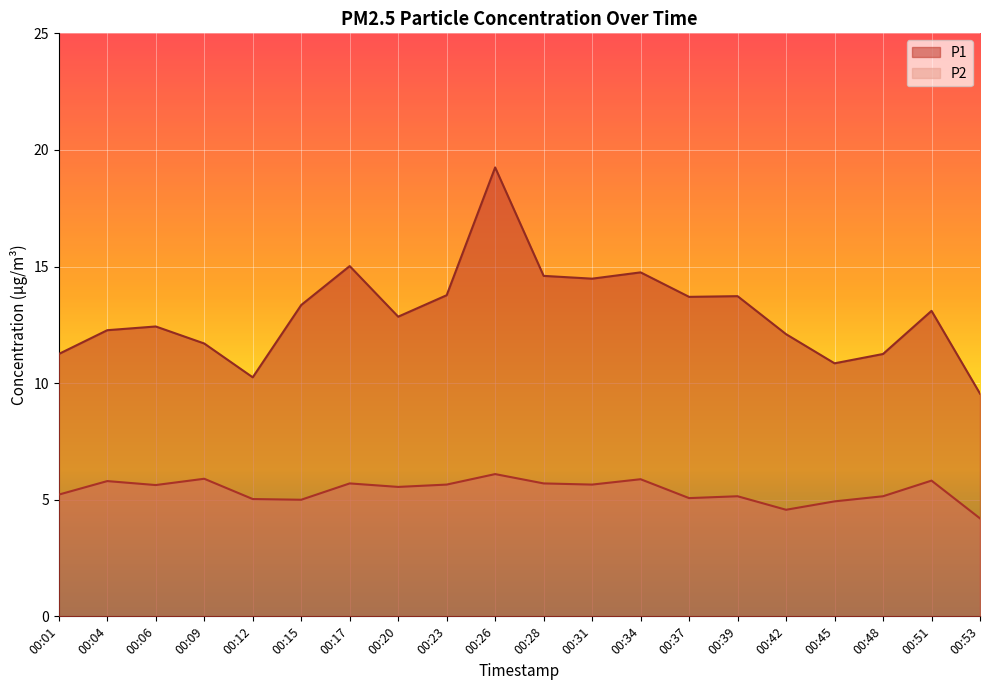

True or false: P1 and P2 intersect in this chart.

False